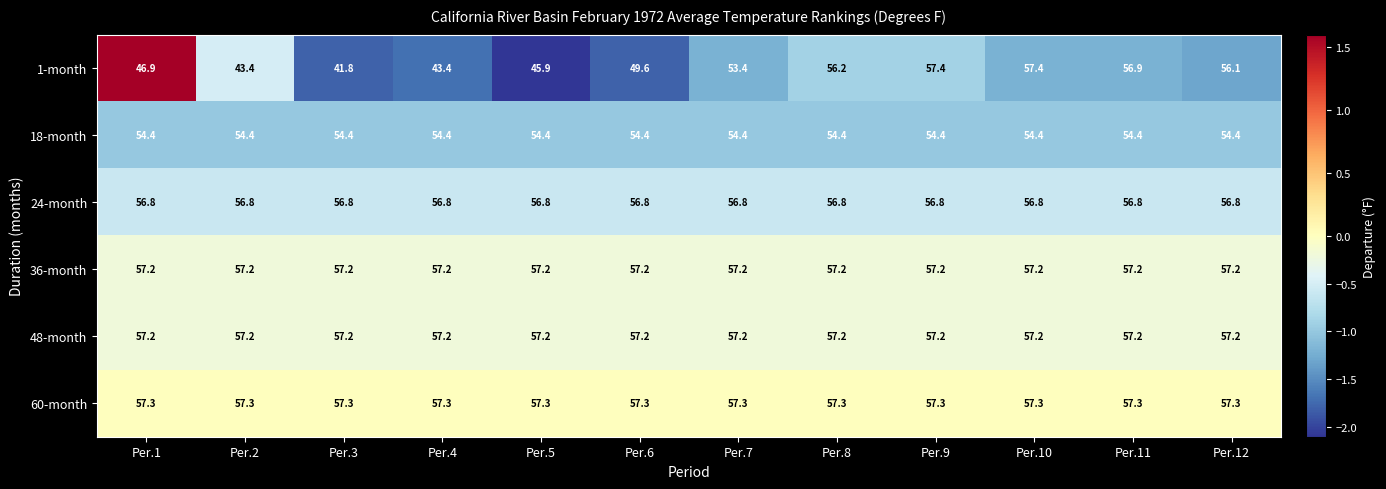

Which series has the largest total across all categories?

60-month